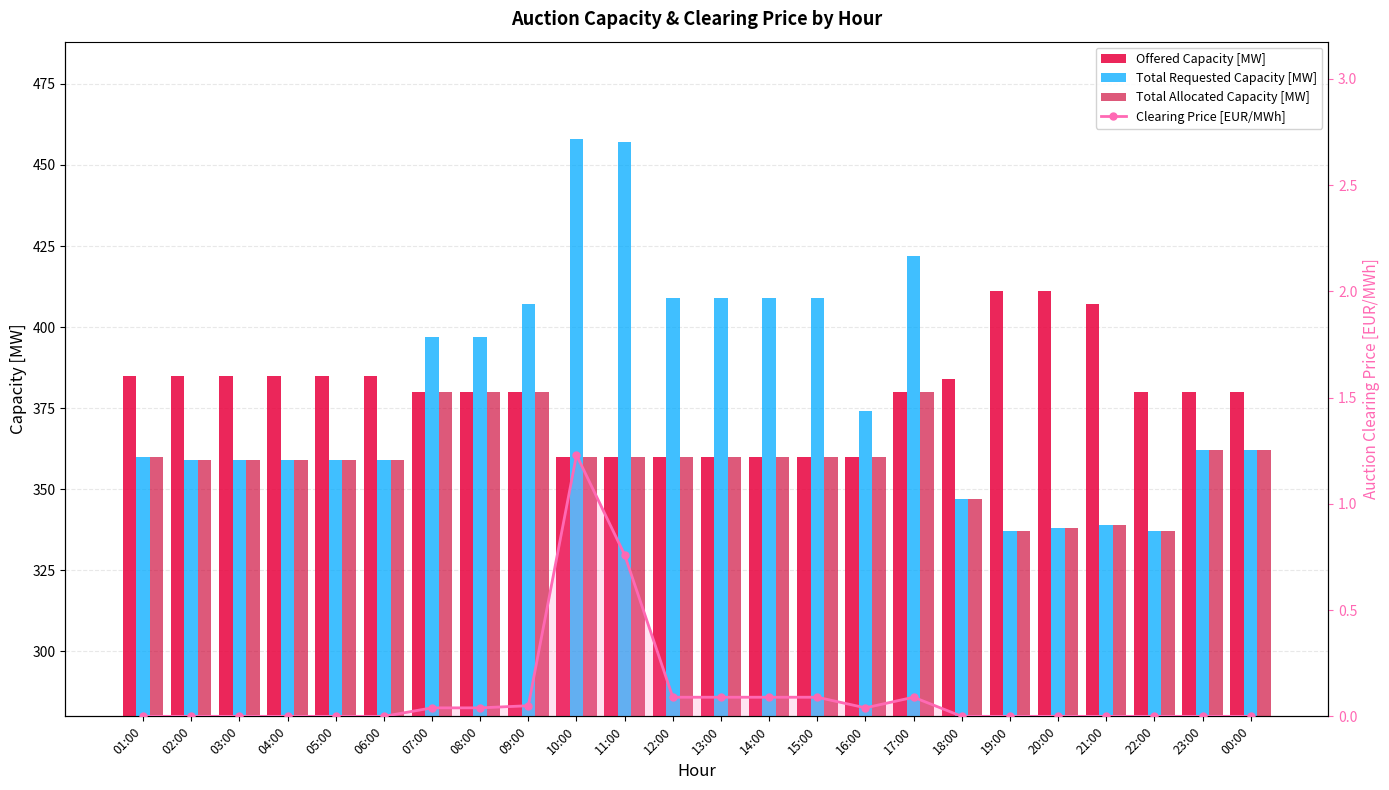

What is the average value of the Offered Capacity [MW] series?

379.3